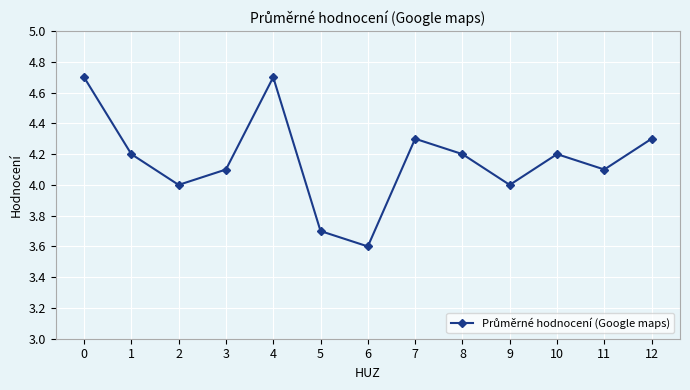

Reading right to left, list all the values displayed in this chart.

12=4.3	11=4.1	10=4.2	9=4.0	8=4.2	7=4.3	6=3.6	5=3.7	4=4.7	3=4.1	2=4.0	1=4.2	0=4.7